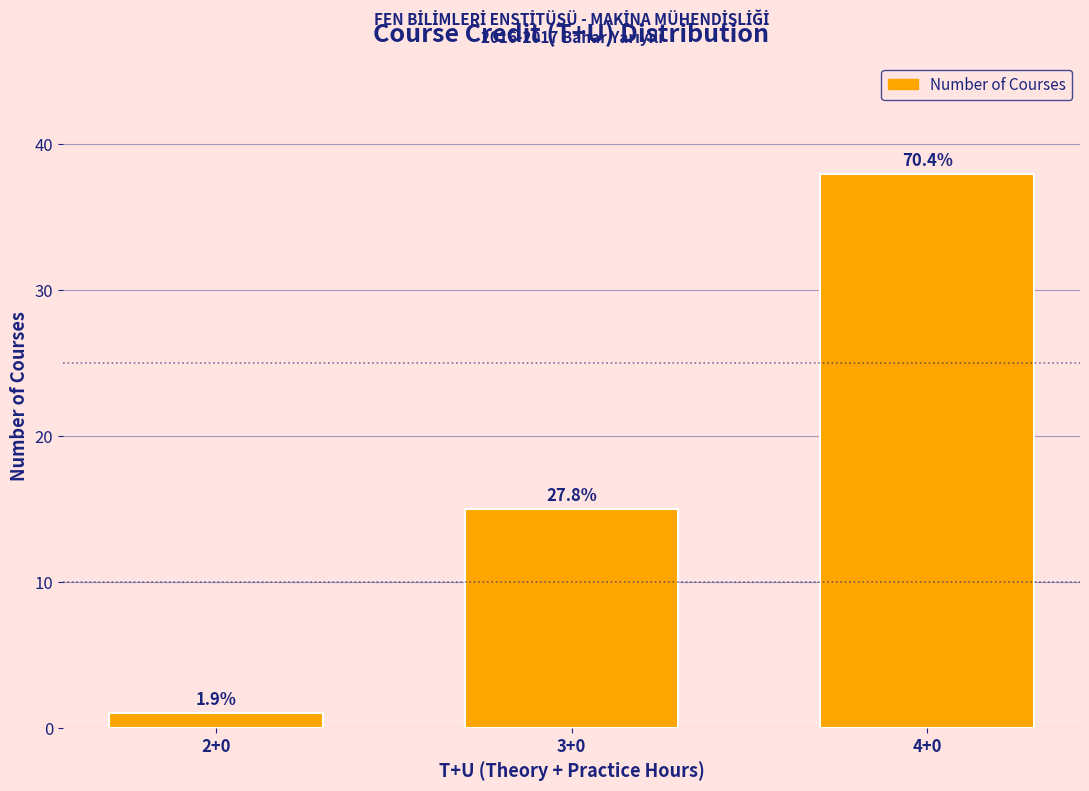

How many bars are there in total?

3